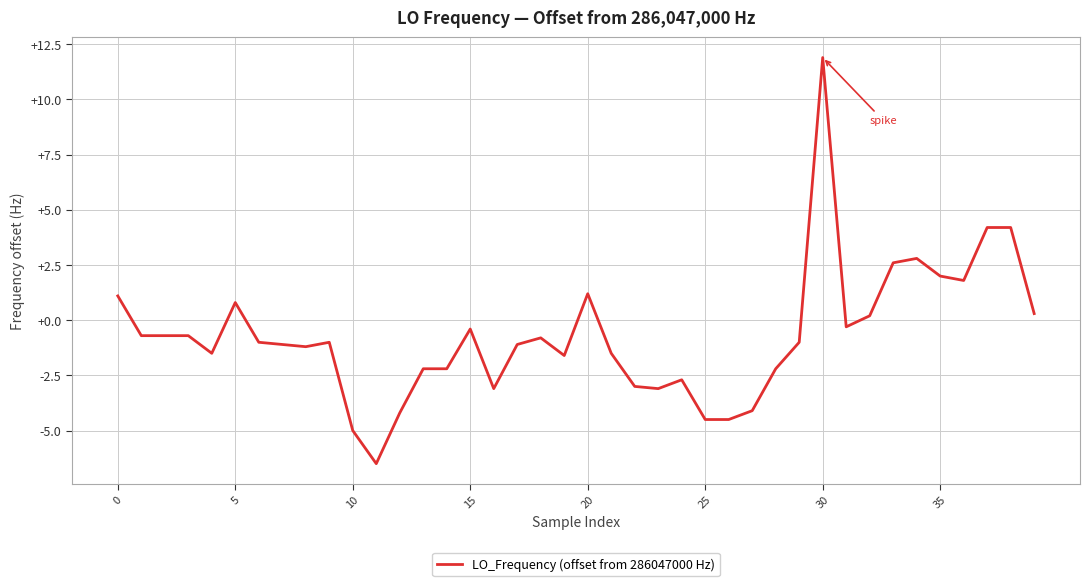

What is the maximum value shown in the chart?

11.9